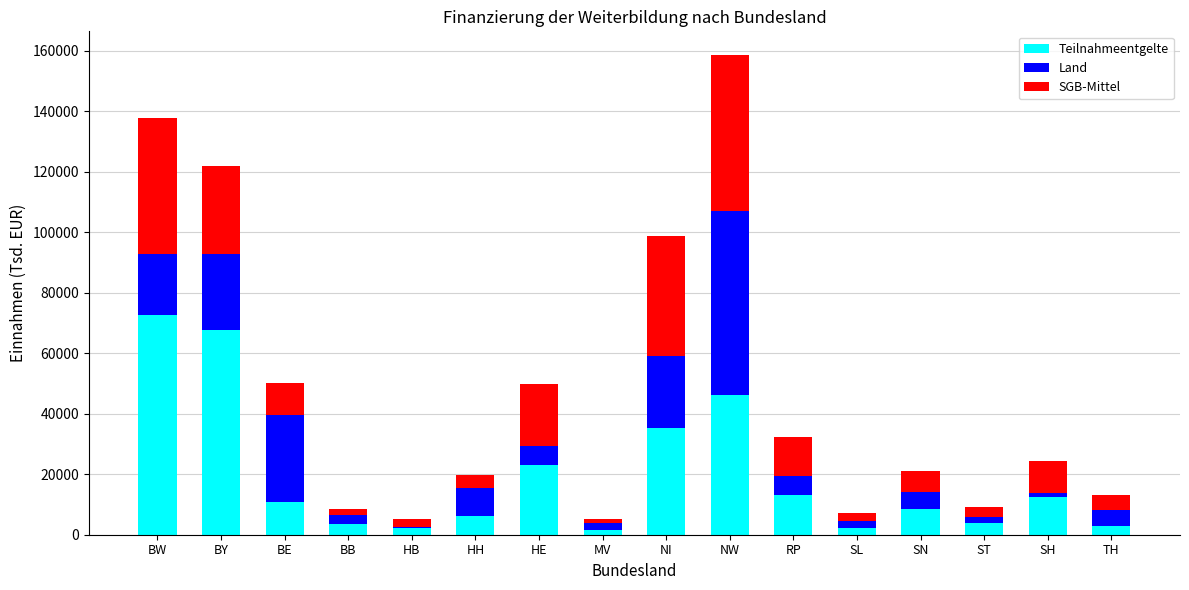

Is it true that Teilnahmeentgelte equals 22395.6 at RP?

False